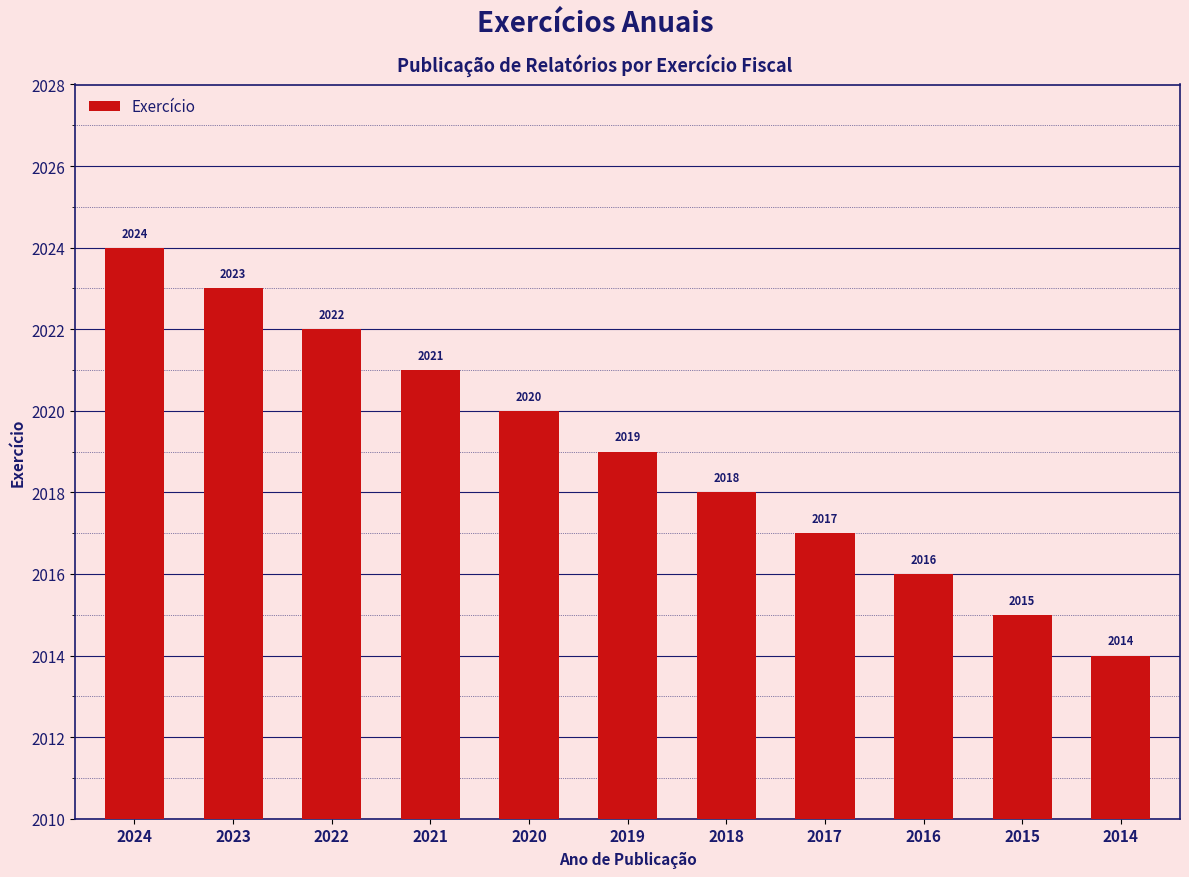

At which label is the value closest to 2019?

2019